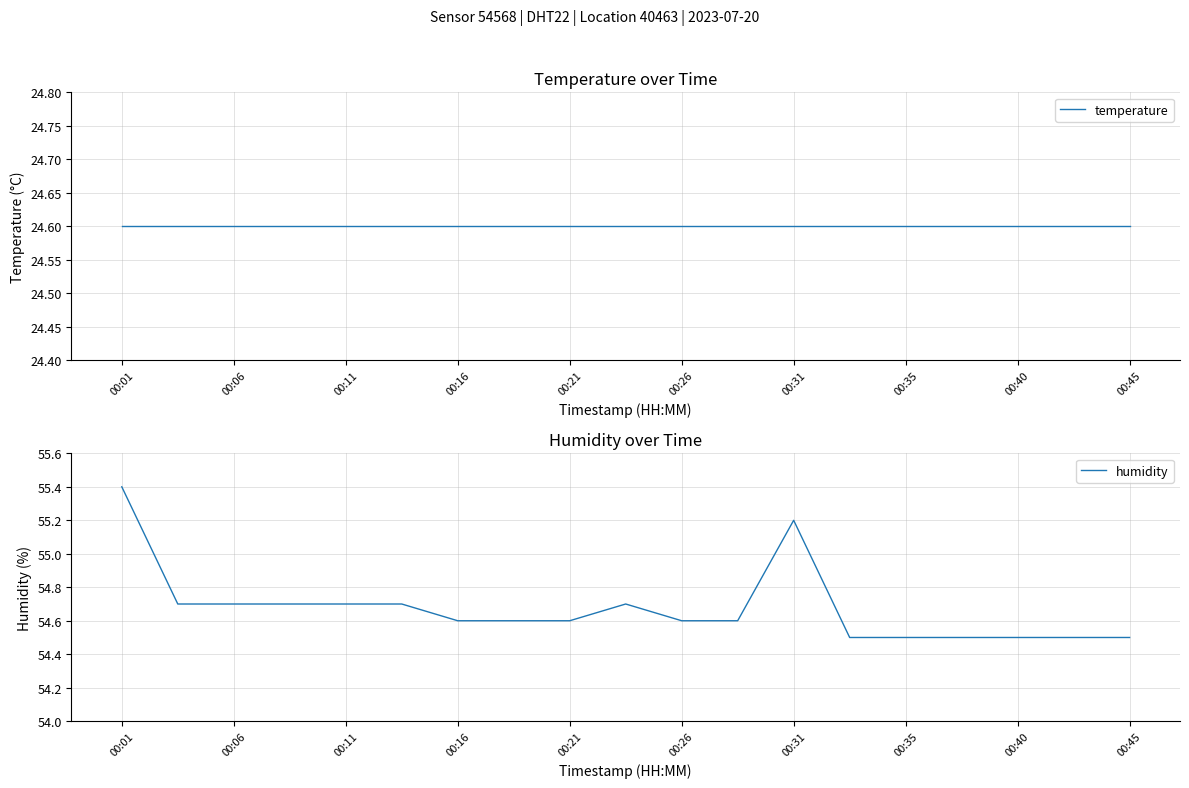

At which label does temperature reach its minimum?

00:01